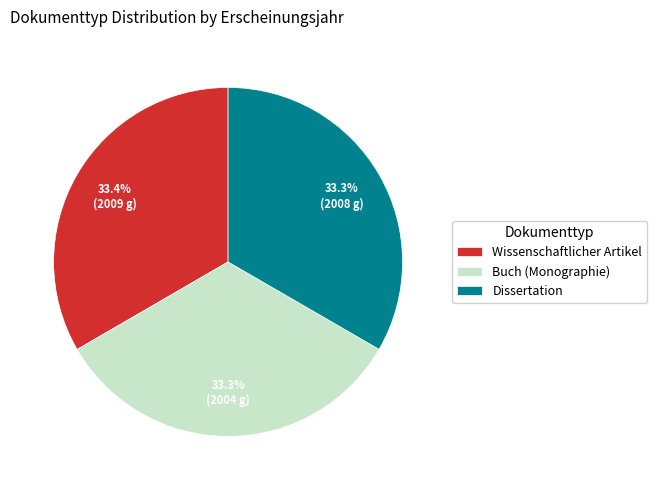

Approximately how many times larger is the value at Wissenschaftlicher Artikel compared to Buch (Monographie)?

1.0